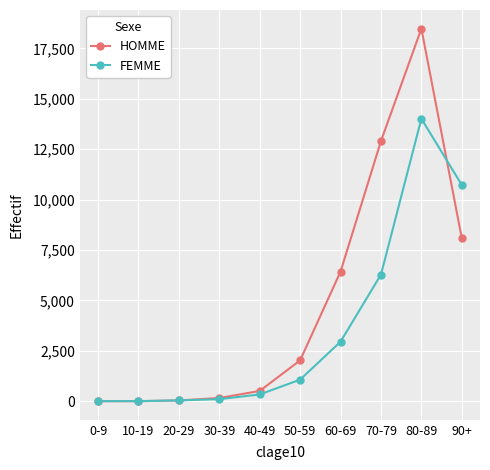

True or false: HOMME has more than 0 points higher than both neighbors.

True